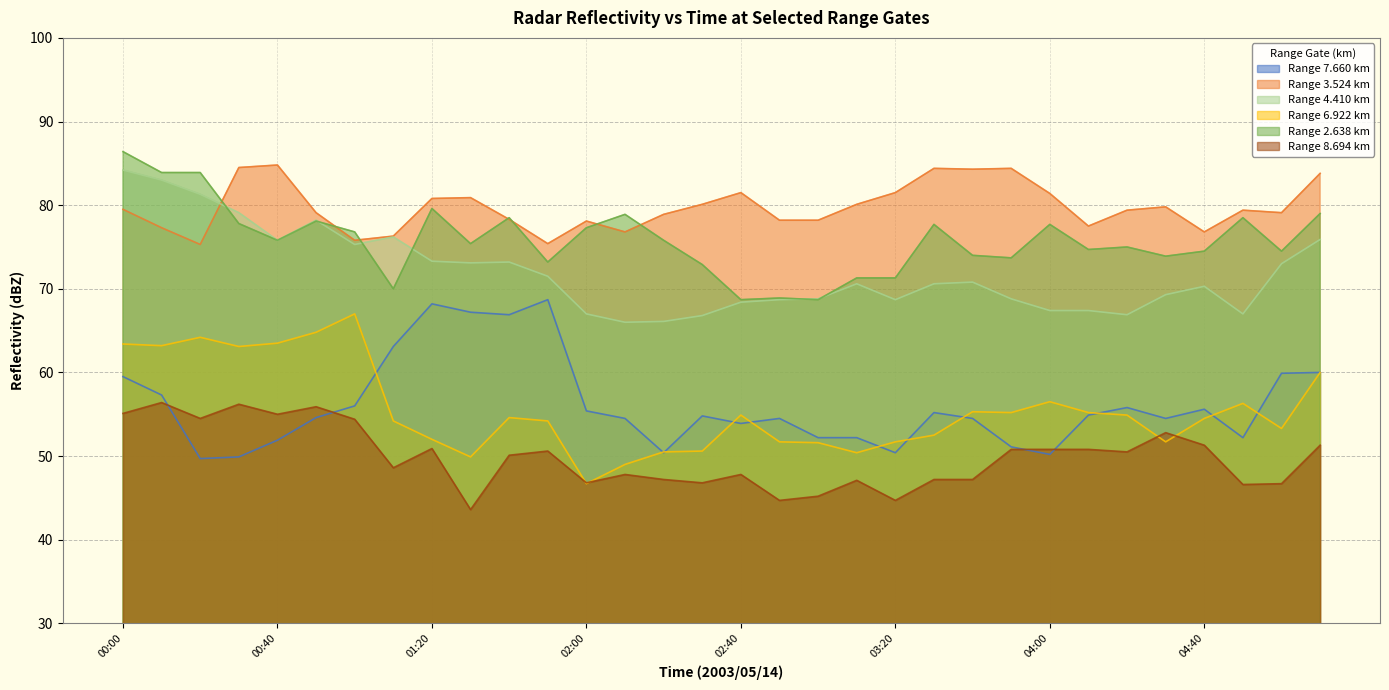

Reading left to right, transcribe all the data shown in this chart.

7.660: 59.5	57.3	49.7	49.9	51.9	54.6	56.0	63.1	68.2	67.2	66.9	68.7	55.4	54.5	50.4	54.8	53.9	54.5	52.2	52.2	50.4	55.2	54.5	51.1	50.2	54.9	55.8	54.5	55.6	52.2	59.9	60.0
3.524: 79.5	77.3	75.3	84.5	84.8	79.1	75.8	76.3	80.8	80.9	78.3	75.4	78.1	76.8	78.9	80.1	81.5	78.2	78.2	80.1	81.5	84.4	84.3	84.4	81.4	77.5	79.4	79.8	76.8	79.4	79.1	83.8
4.410: 84.2	83.0	81.3	79.1	75.8	78.2	75.3	76.2	73.3	73.1	73.2	71.5	67.0	66.0	66.1	66.8	68.4	68.7	68.8	70.6	68.7	70.6	70.8	68.8	67.4	67.4	66.9	69.3	70.3	67.0	73.0	75.9
6.922: 63.4	63.2	64.2	63.1	63.5	64.8	67.0	54.2	52.0	49.9	54.6	54.2	46.7	49.0	50.5	50.6	54.9	51.7	51.6	50.4	51.7	52.5	55.3	55.2	56.5	55.2	54.9	51.7	54.5	56.3	53.3	60.0
2.638: 86.4	83.9	83.9	77.8	75.8	78.1	76.8	70.0	79.6	75.4	78.5	73.2	77.3	78.9	75.8	72.9	68.7	68.9	68.7	71.3	71.3	77.7	74.0	73.7	77.7	74.7	75.0	73.9	74.5	78.5	74.5	79.0
8.694: 55.1	56.4	54.5	56.2	55.0	55.9	54.4	48.6	50.9	43.6	50.1	50.6	46.8	47.8	47.2	46.8	47.8	44.7	45.2	47.1	44.7	47.2	47.2	50.8	50.8	50.8	50.5	52.8	51.3	46.6	46.7	51.3